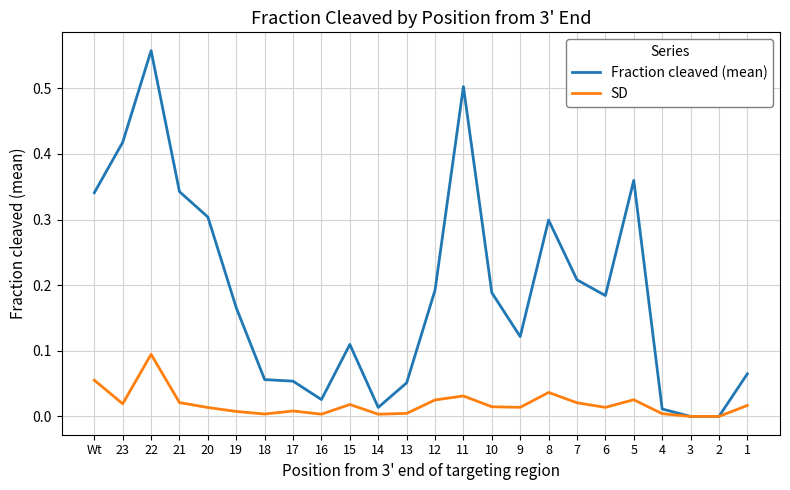

Between 22 and 2, which series saw the biggest shift?

Fraction cleaved (mean)